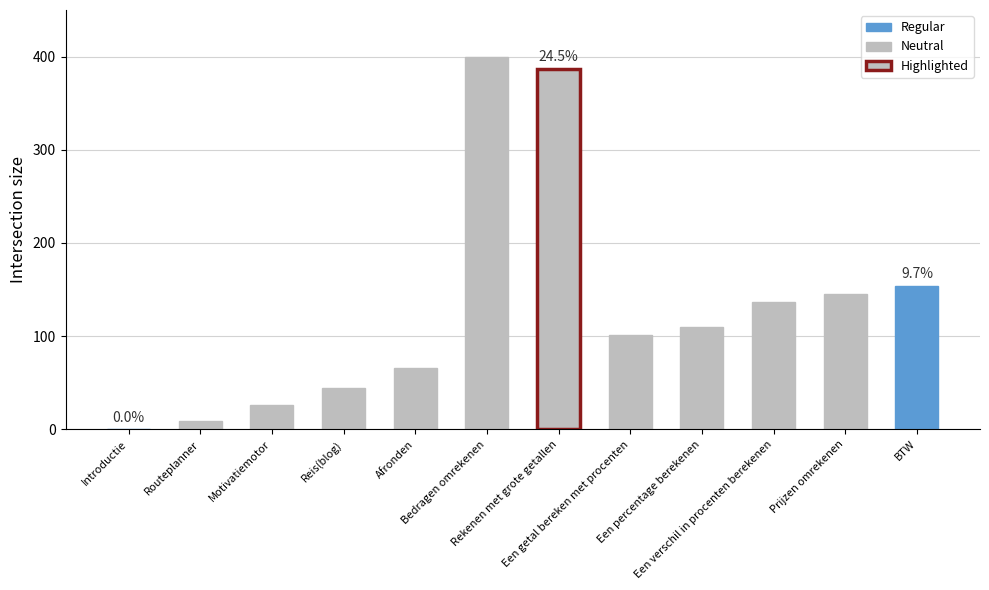

What is the maximum value shown in the chart?

400.0